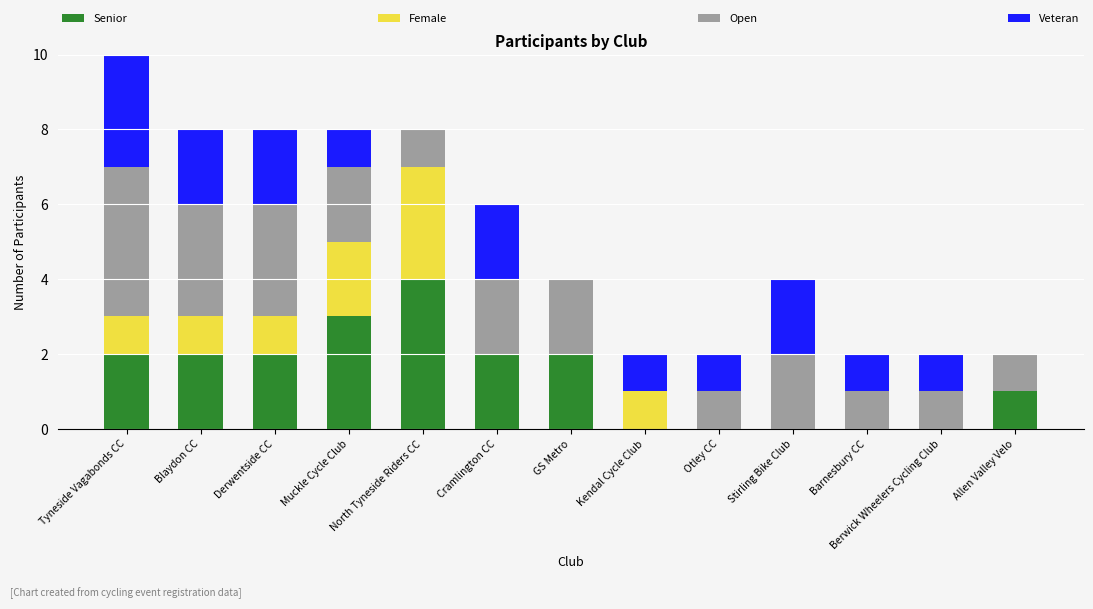

At which category is the sum across all series the highest?

Tyneside Vagabonds CC